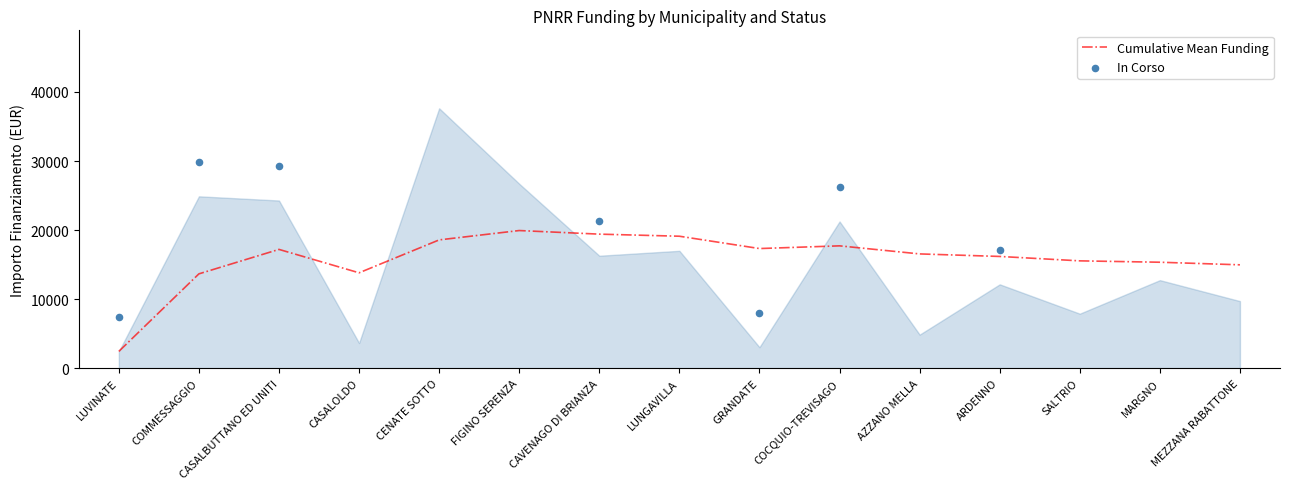

Is the value of 1.4 at CAVENAGO DI BRIANZA greater than the value of 1.4_upper at FIGINO SERENZA?

No